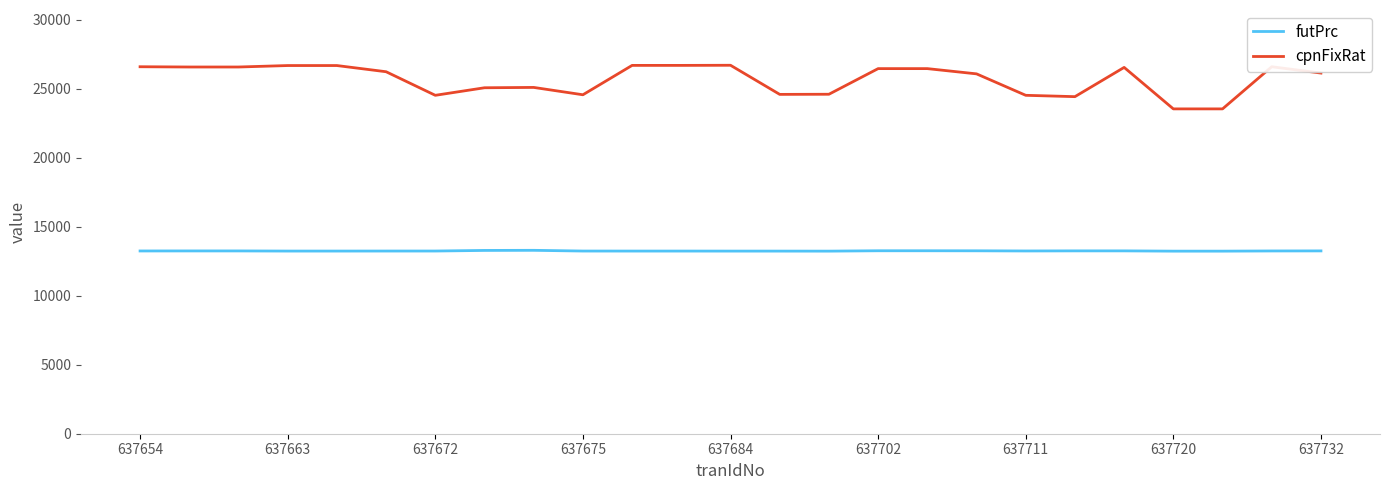

How many categories are shown in the chart?

25